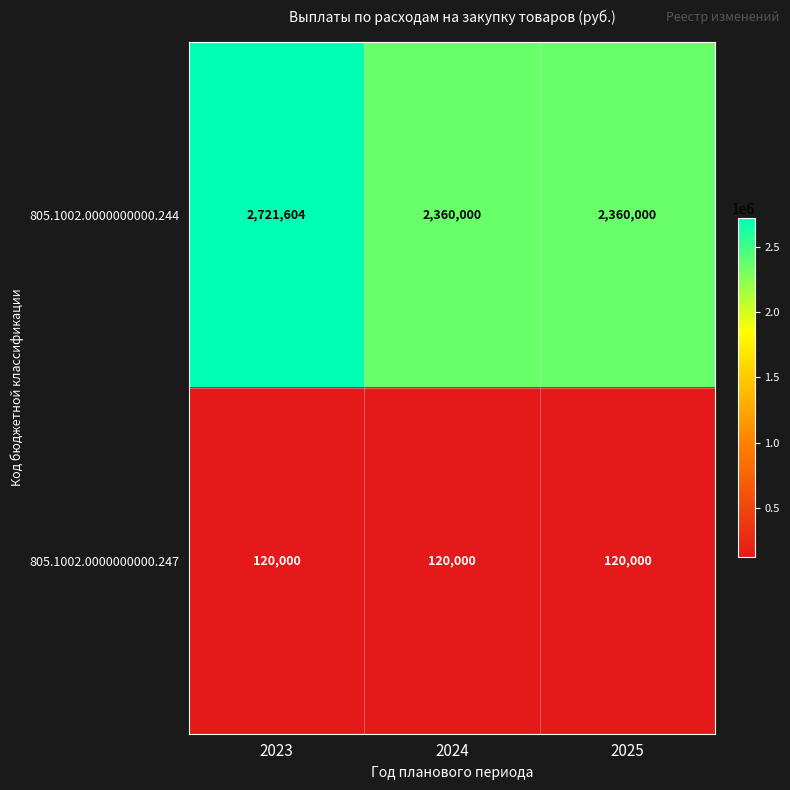

Which series has the largest range (max minus min)?

805.1002.0000000000.244